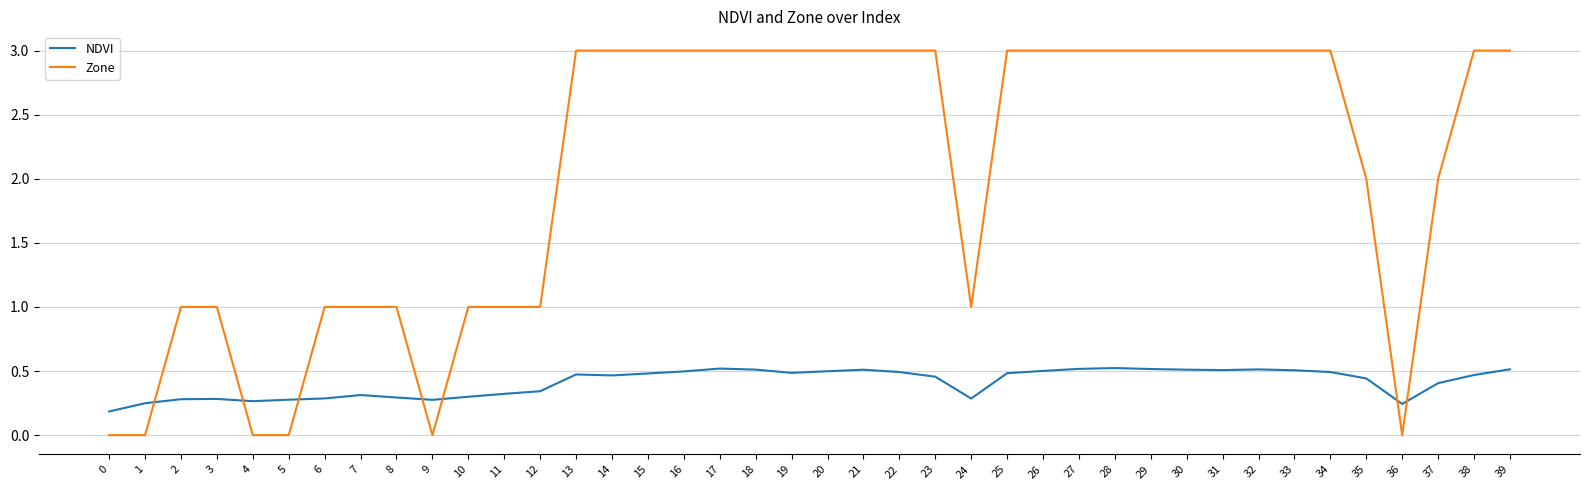

Is the value of Zone at 29 greater than the value of NDVI at 14?

Yes